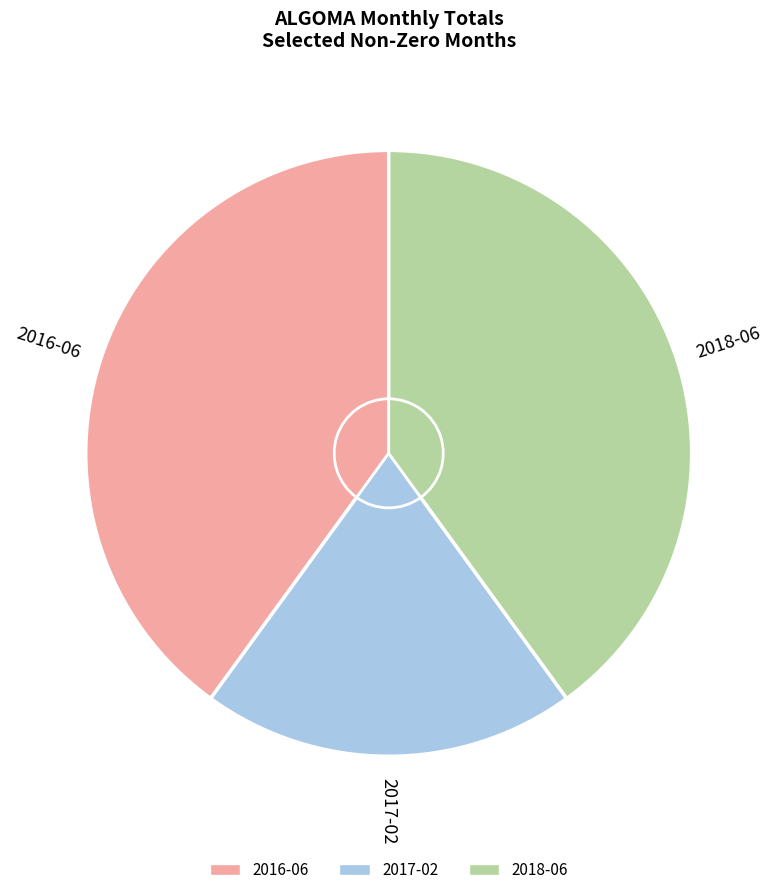

To the nearest percent, what is the difference between the 2016-06 and 2017-02 slice percentages?

20%